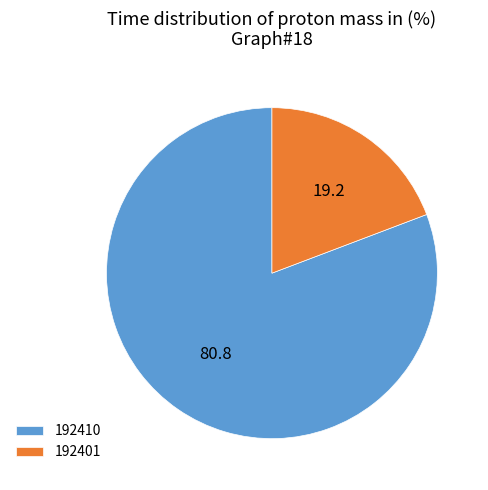

Combined, do 192401 and 192410 account for over 50%?

Yes